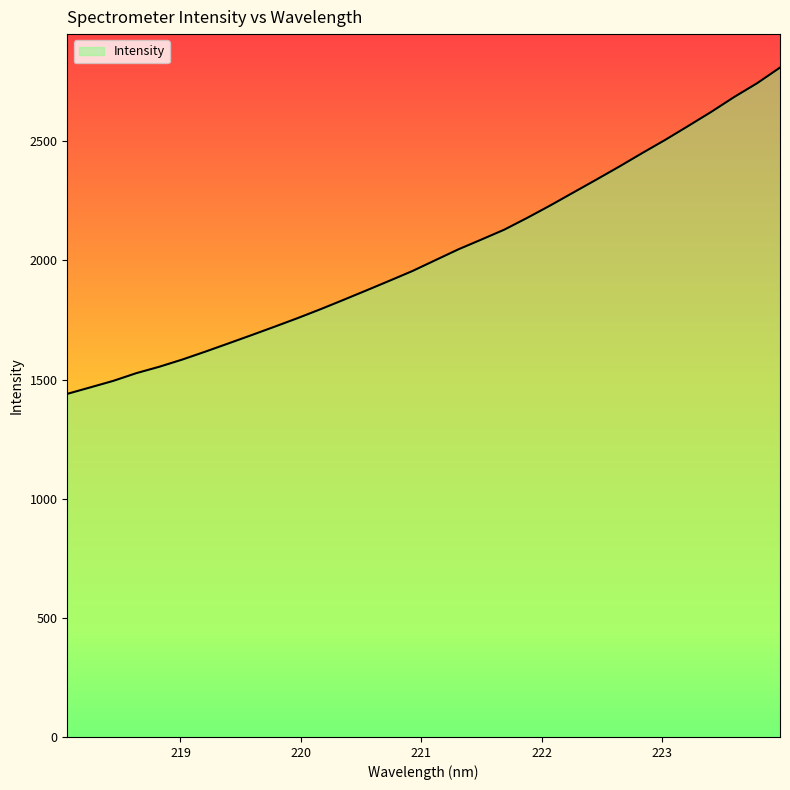

What is the maximum value shown in the chart?

2809.4